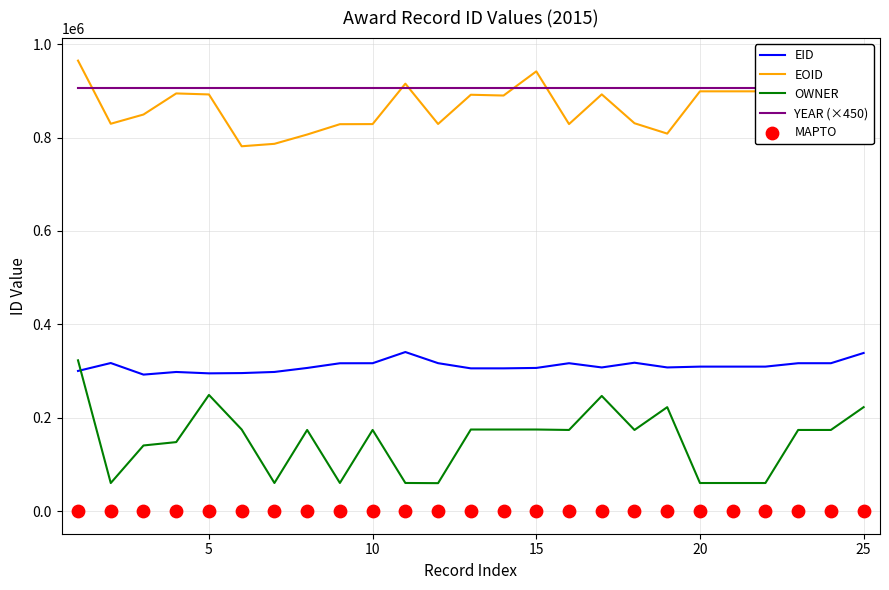

Which series contains the lowest Y value?

MAPTO